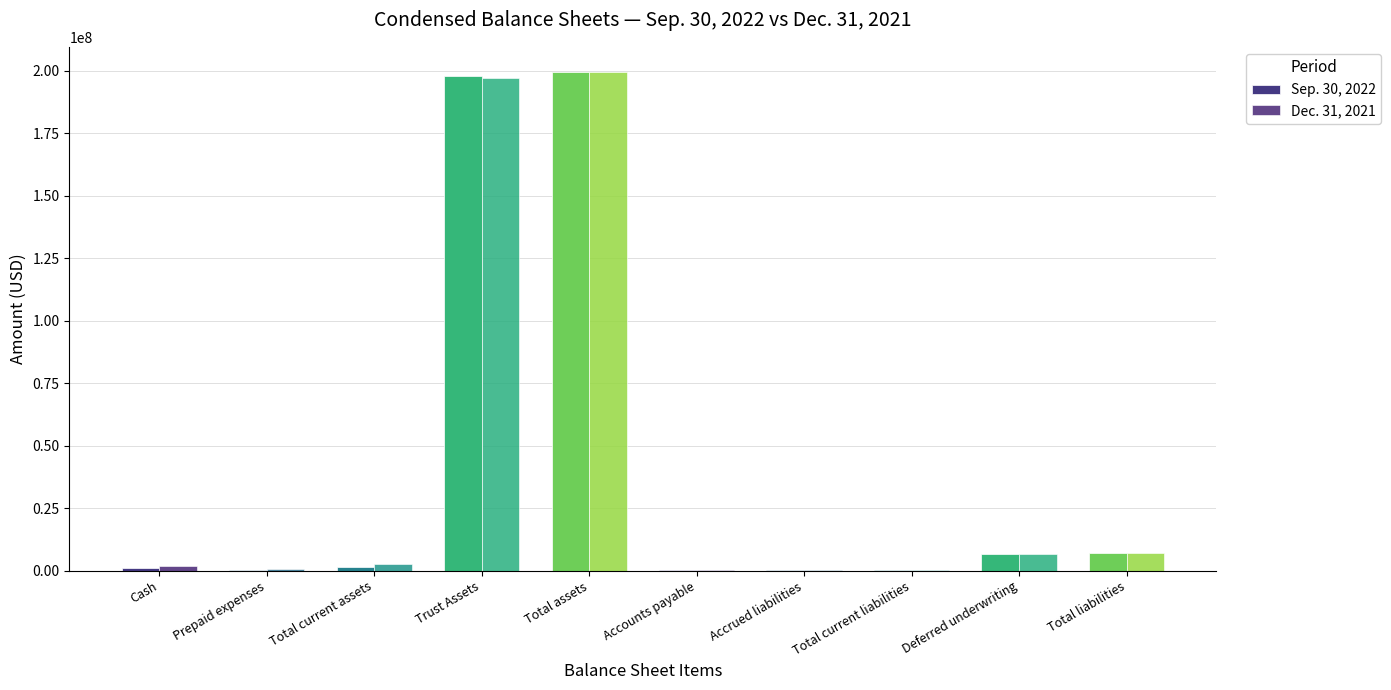

Count the number of categories in the chart.

10